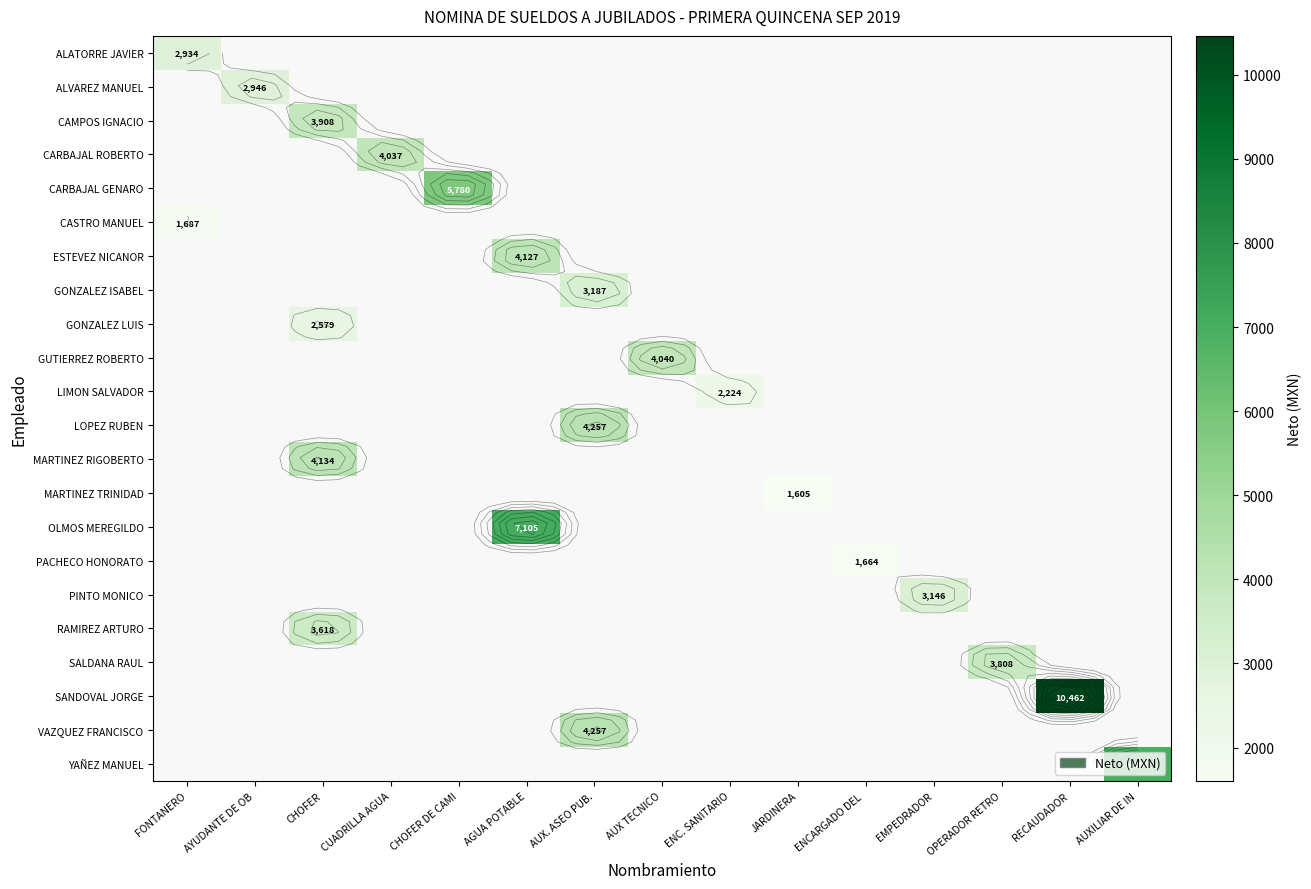

What is the smallest value displayed?

1605.0